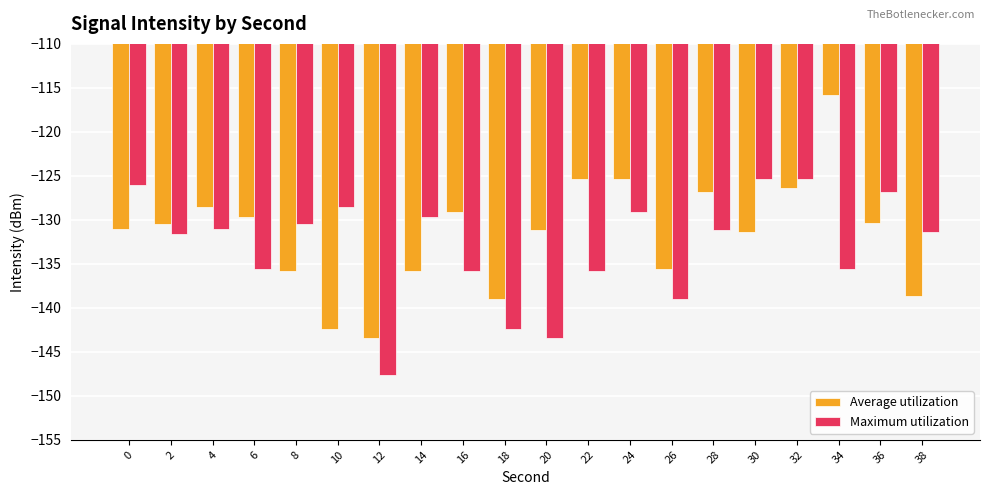

At 0, list the series in order from smallest to largest.

Average utilization, Maximum utilization